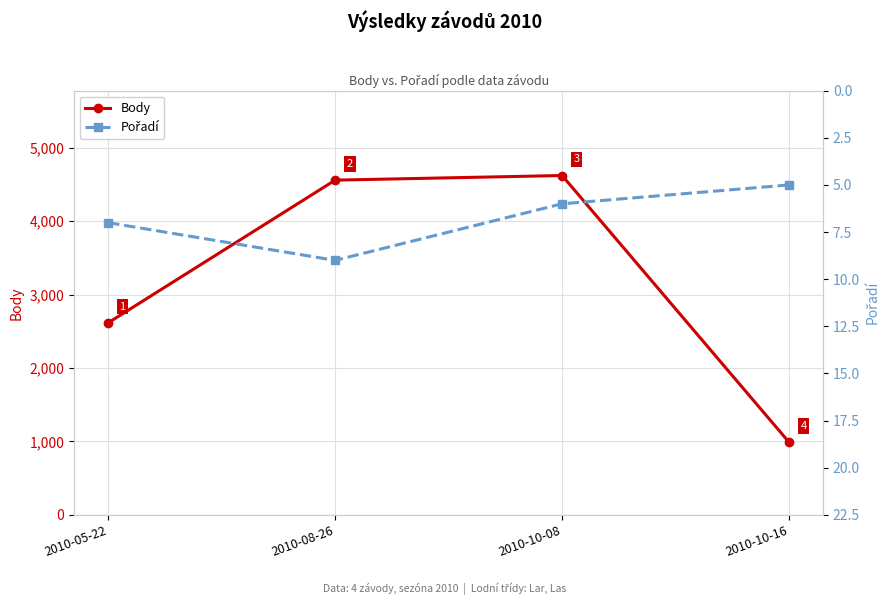

What is the value of the Body point at the 2nd from the left?

4557